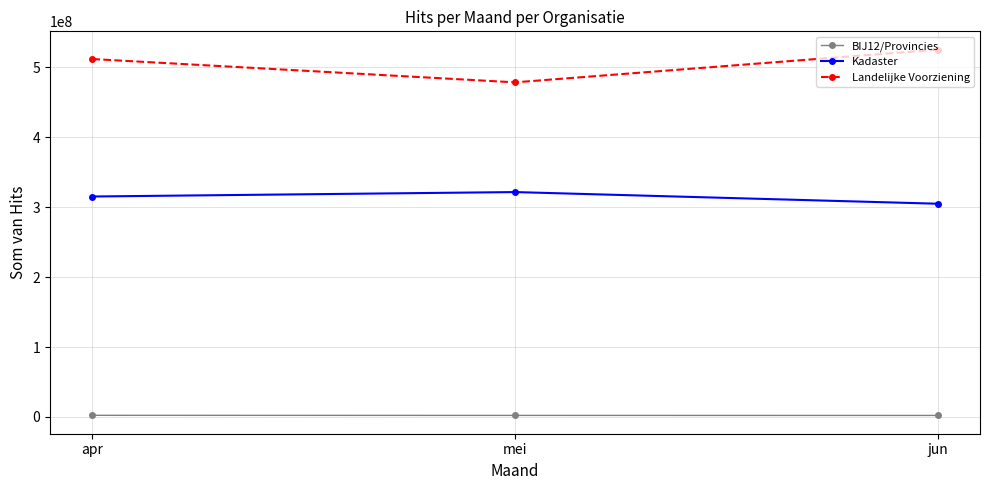

What value does the BIJ12/Provincies series have at apr?

2350949